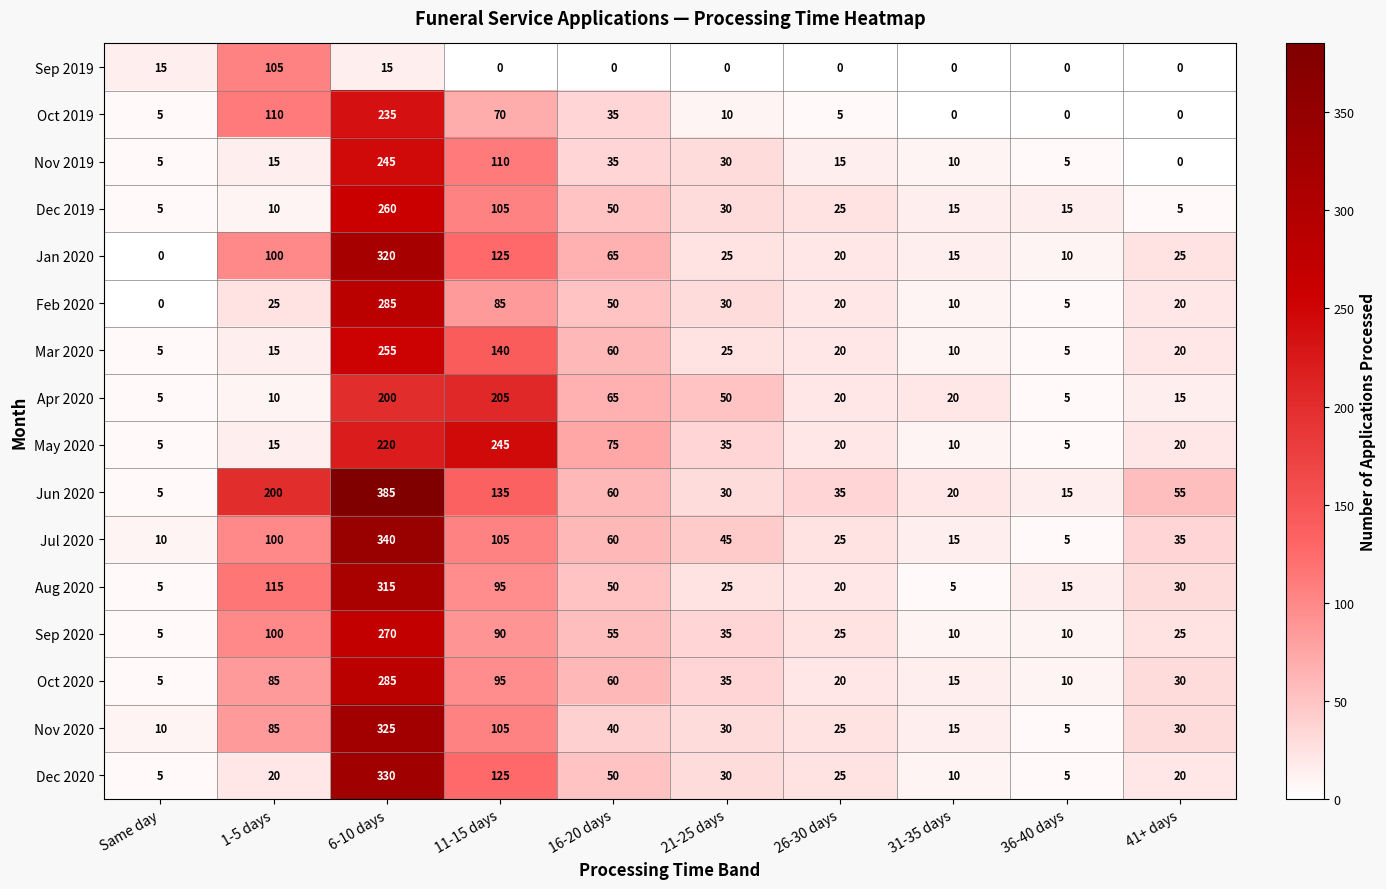

How many categories are shown in the chart?

10